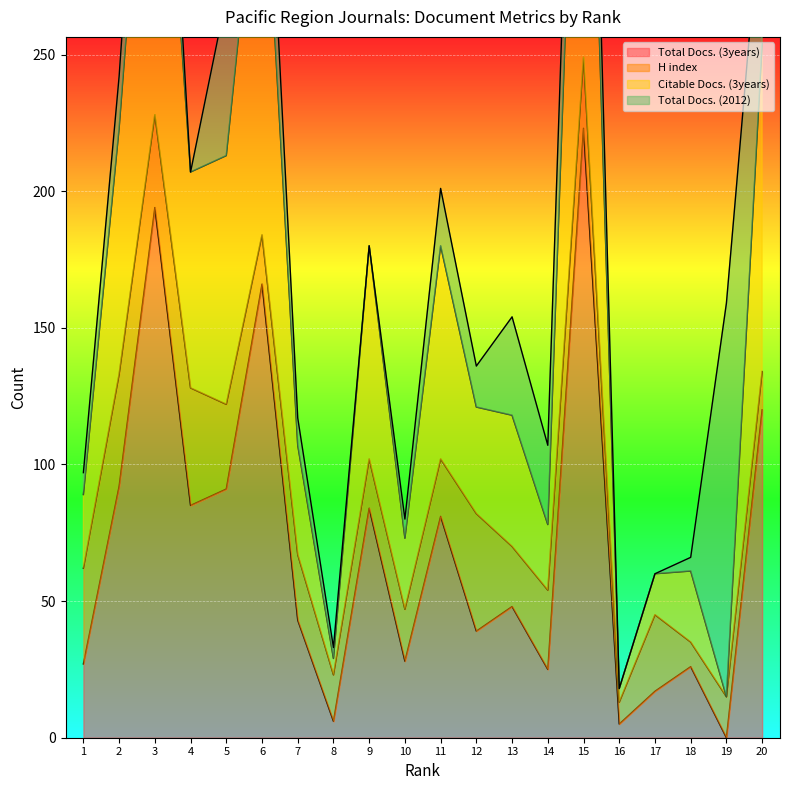

Is it true that Total Docs. (3years) equals 43 at 7?

True